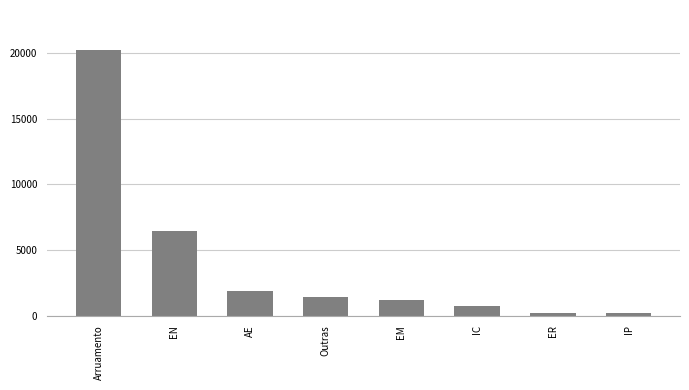

What is the approximate value at EM?

1149